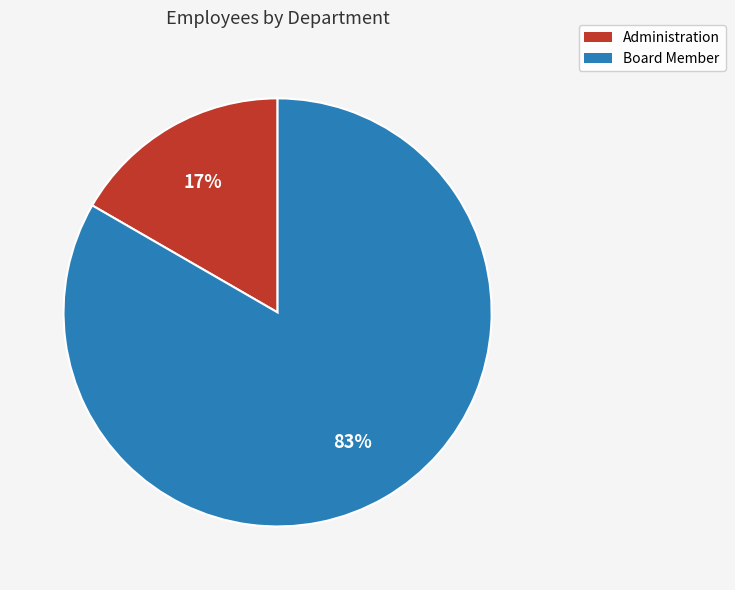

Is there a majority slice in this chart?

Yes